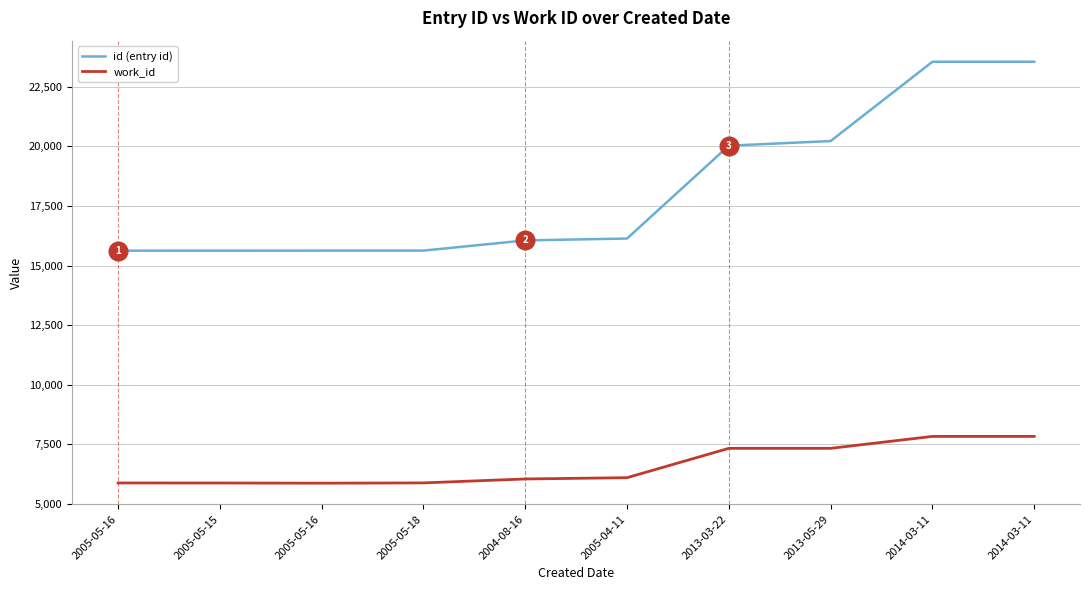

At how many categories does at least one series exceed 19862?

4